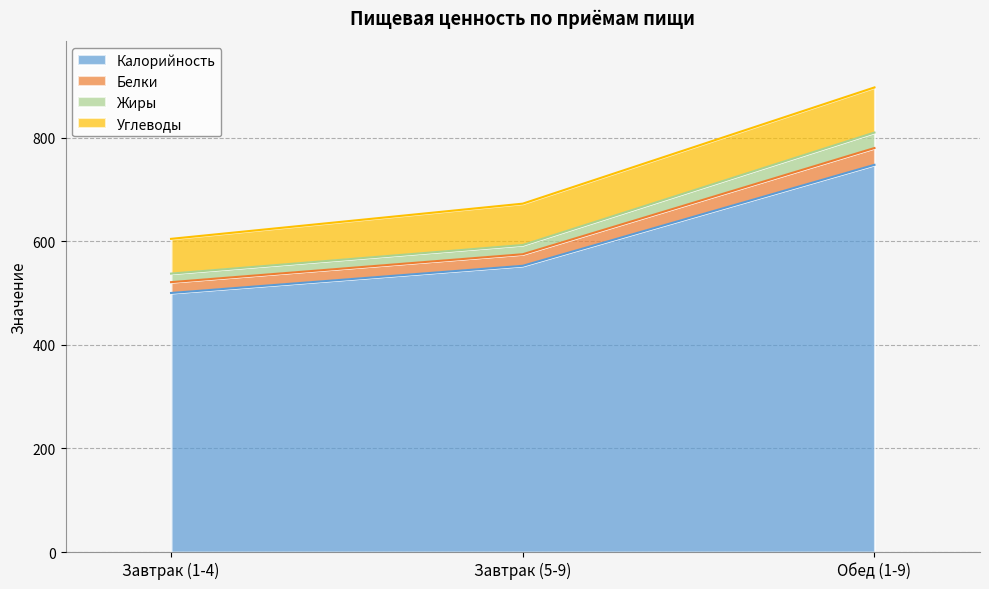

Rank the categories by Калорийность value from lowest to highest.

Завтрак (1-4), Завтрак (5-9), Обед (1-9)